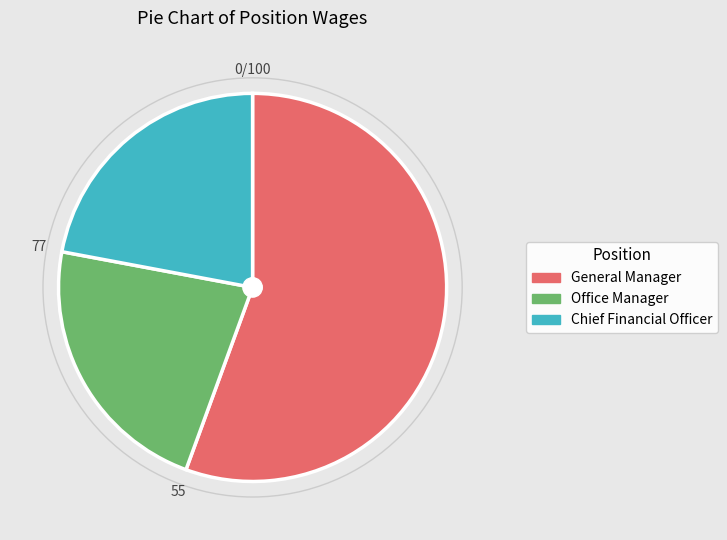

Is the sum of Chief Financial Officer and General Manager greater than half?

Yes